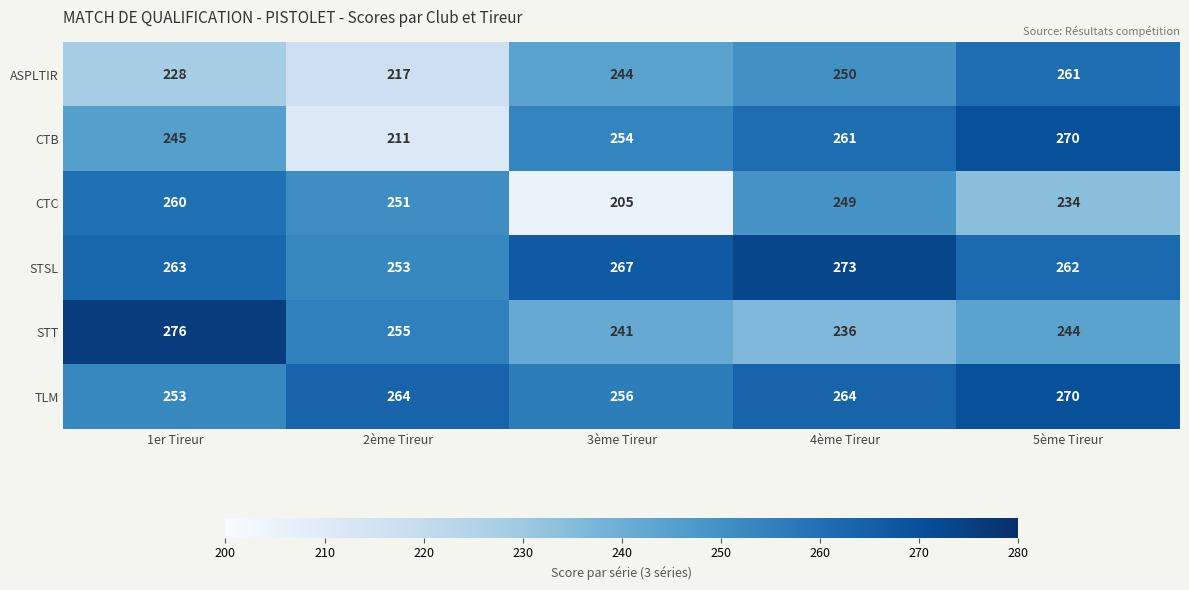

Is it true that CTB equals 332 at 2ème Tireur?

False